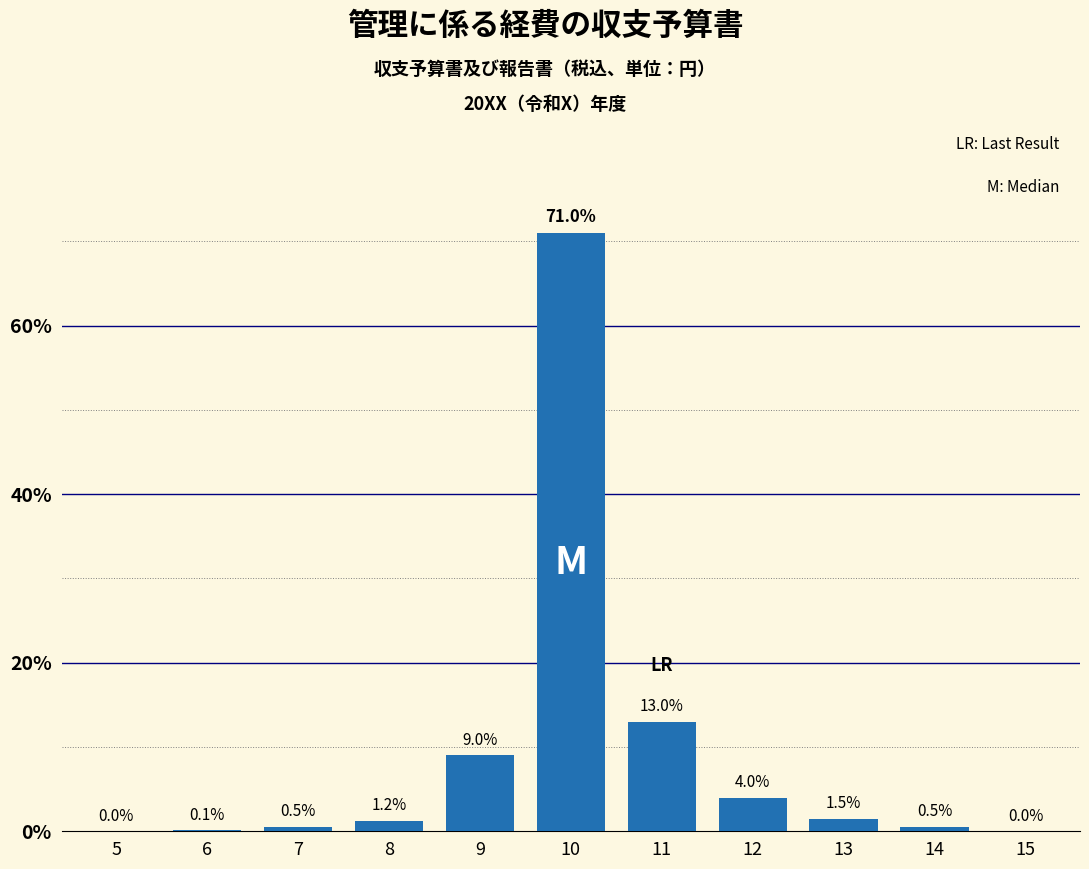

Reading left to right, list all the values displayed in this chart.

5=0.0	6=0.1	7=0.5	8=1.2	9=9.0	10=71.0	11=13.0	12=4.0	13=1.5	14=0.5	15=0.0